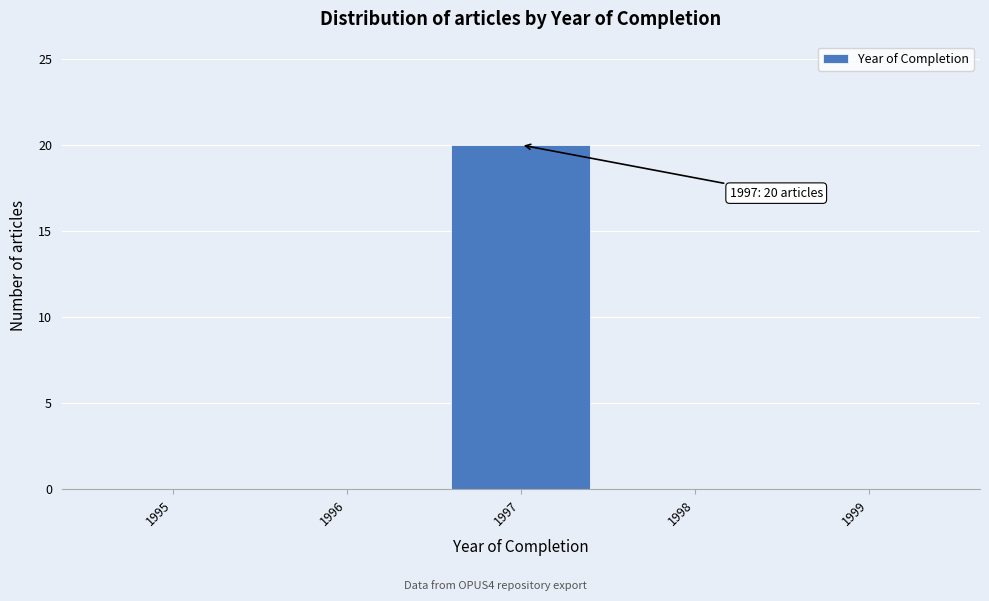

Over which range of the x-axis is the bar tallest?

1996.5 to 1997.5